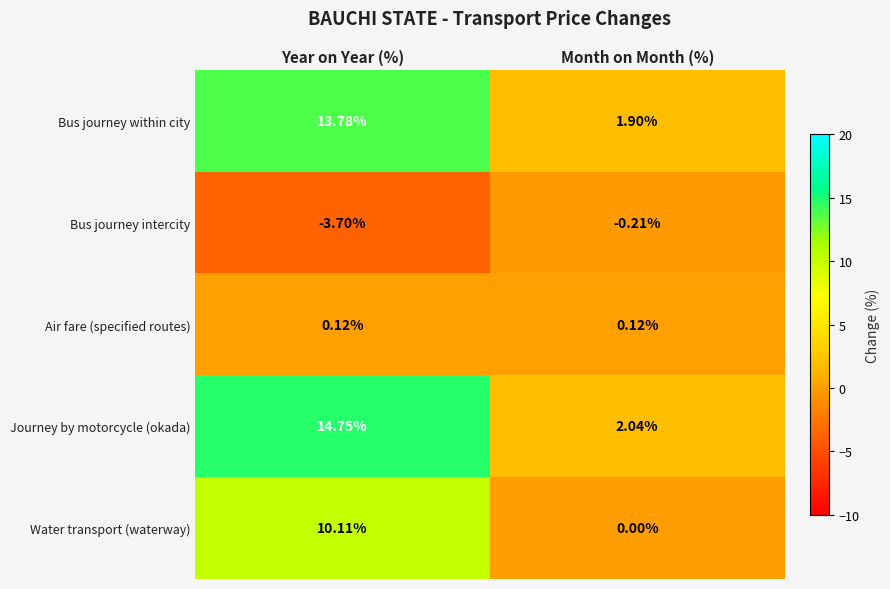

Count the number of categories in the chart.

2